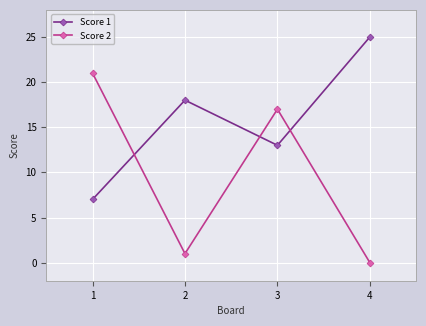

True or false: Score 2 has more than 0 points higher than both neighbors.

True